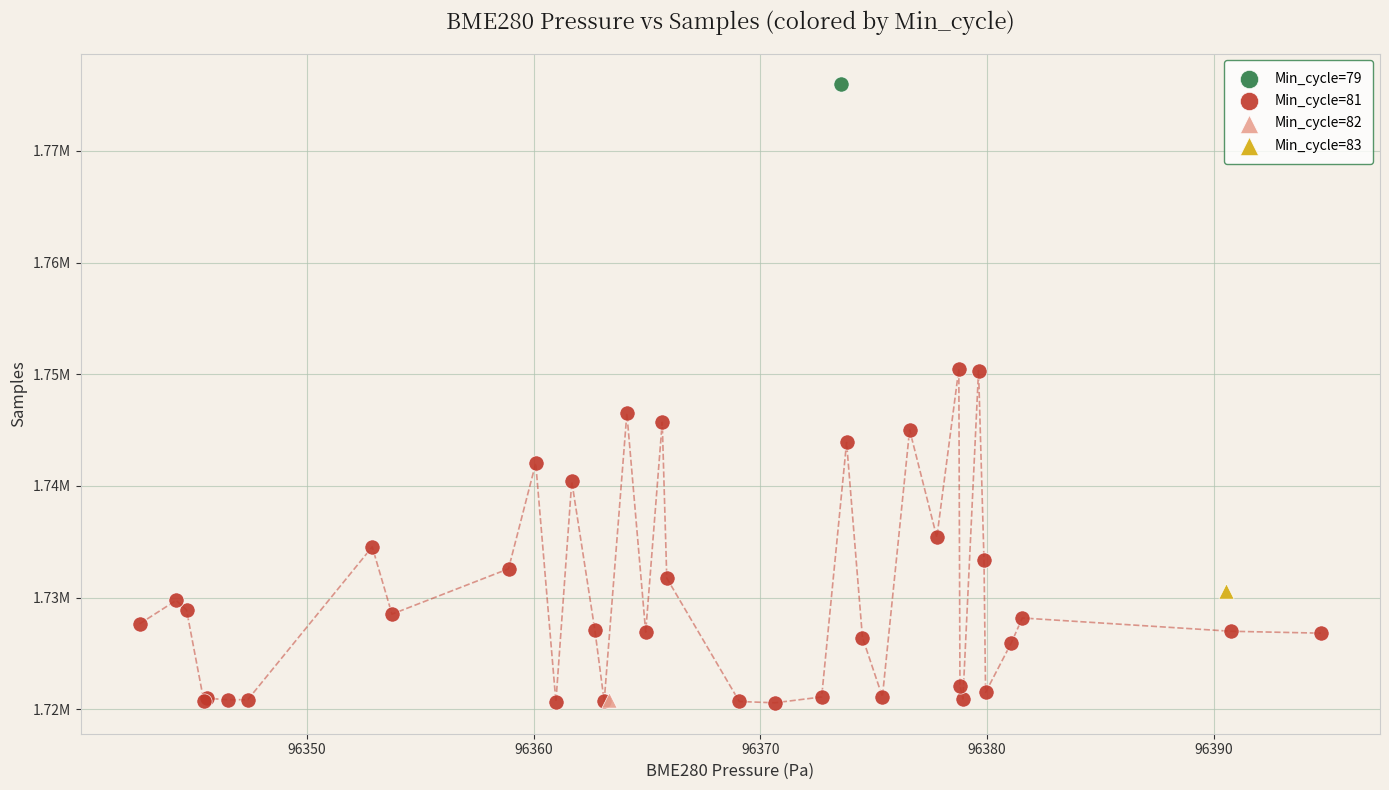

What are all the series names shown in the legend?

Min_cycle=79, Min_cycle=81, Min_cycle=82, Min_cycle=83